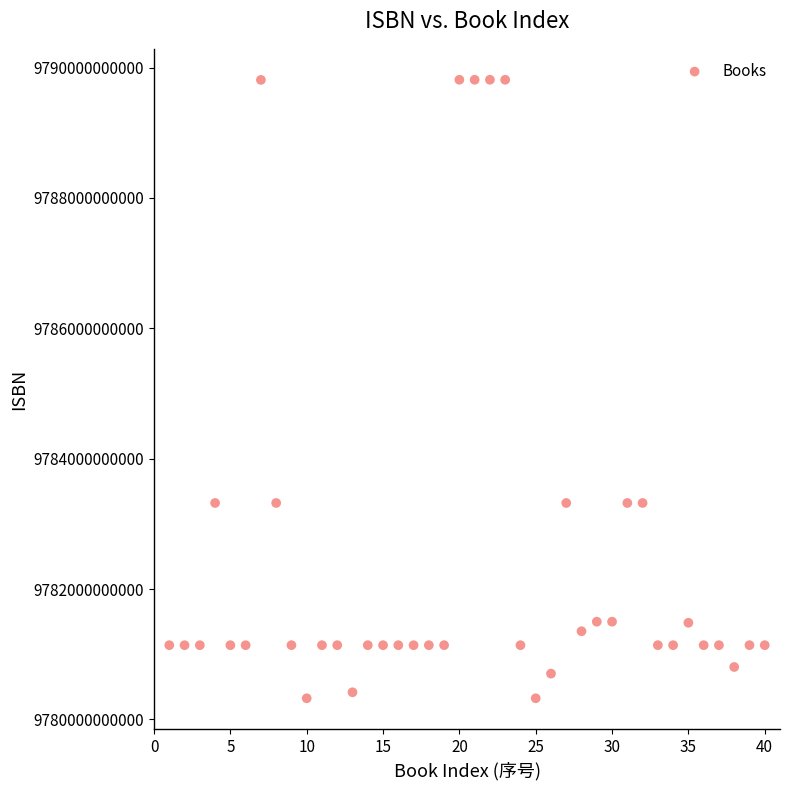

What is the range of X values (max minus min)?

39